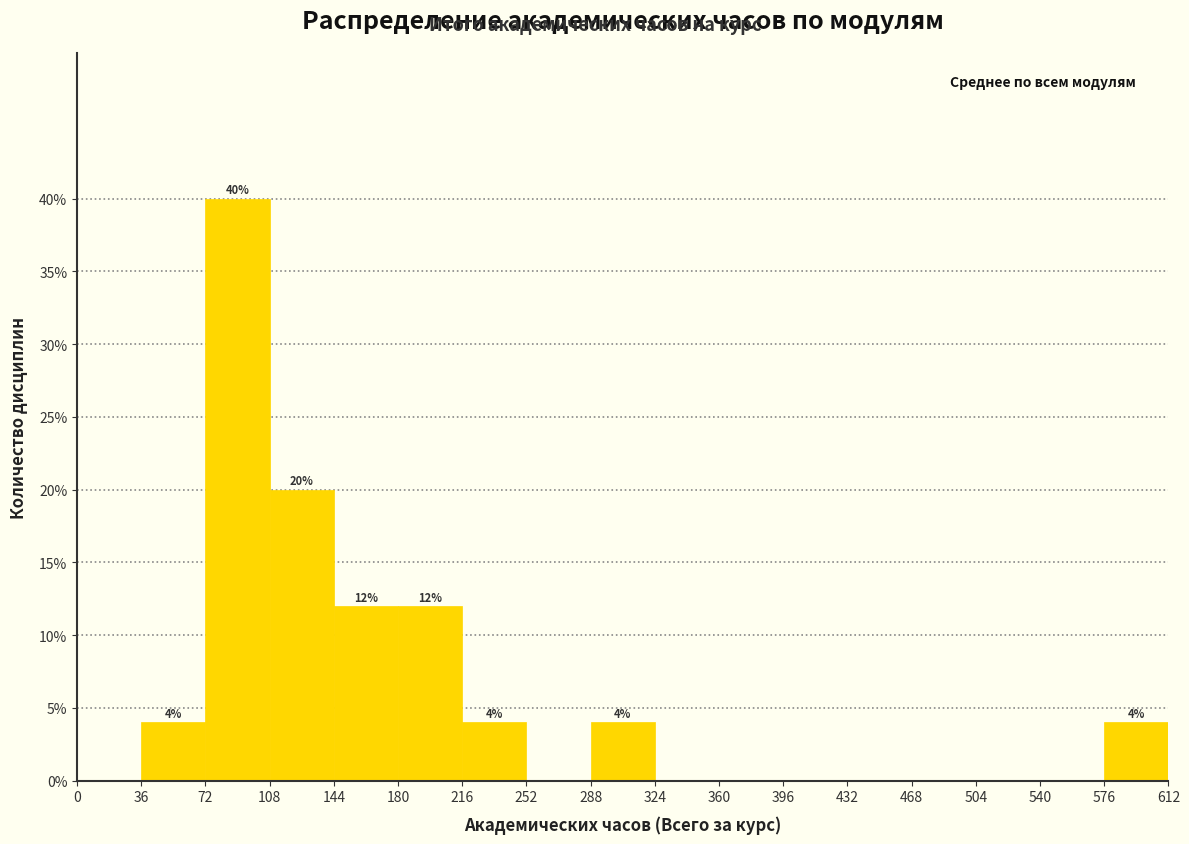

Over which range of the x-axis is the bar tallest?

72 to 108